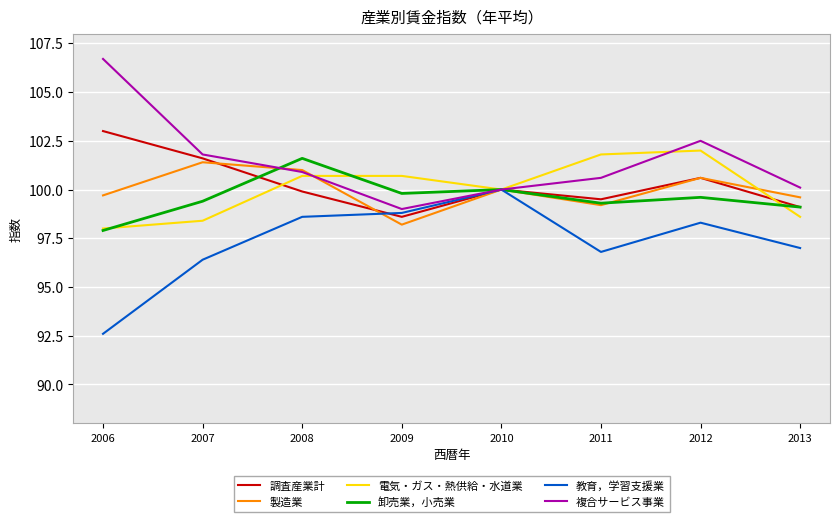

At which label does 電気・ガス・熱供給・水道業 first exceed 100?

2008